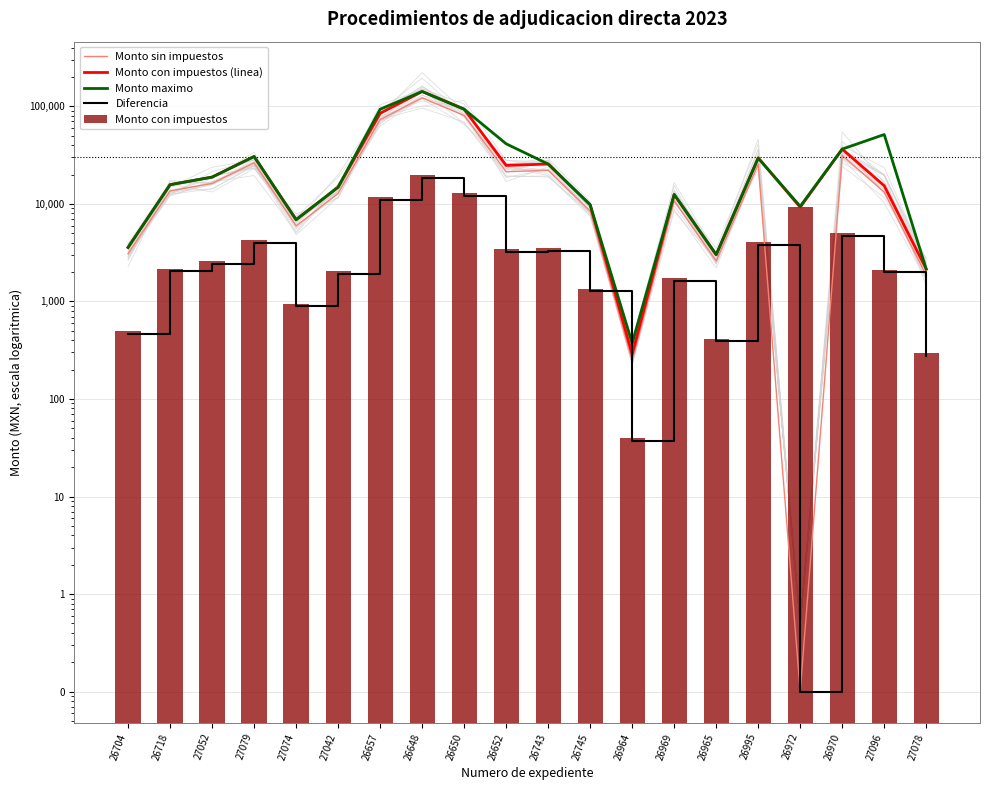

What is the average value of the Monto con impuestos series?

4396.7